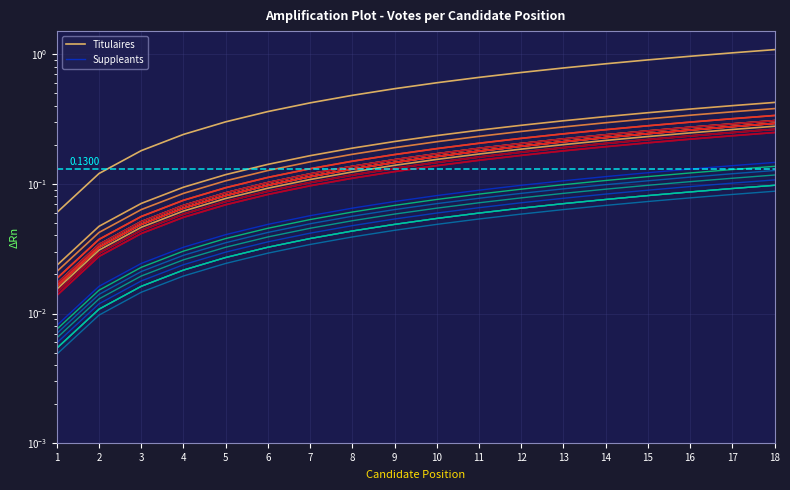

The value of Titulaires at 17 is 0.7. True or false?

False